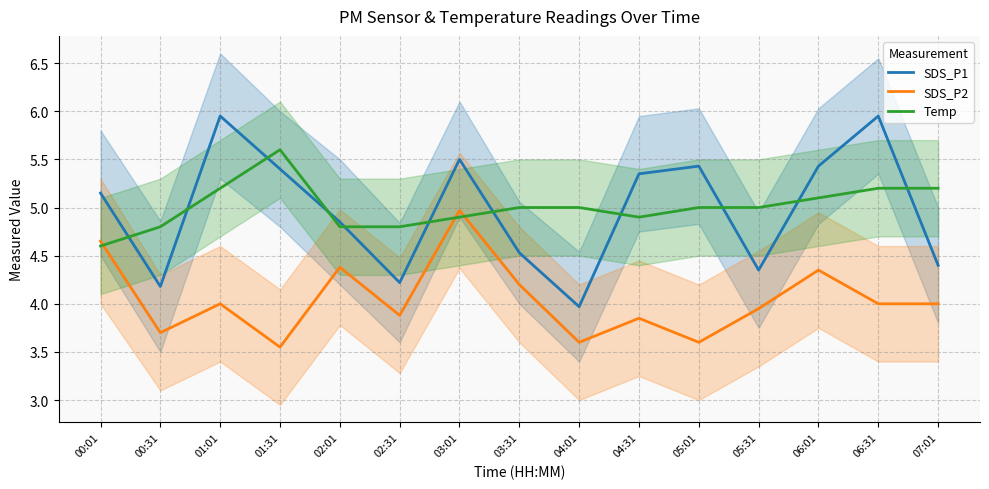

Which category has the highest value in the SDS_P2 series?

03:01